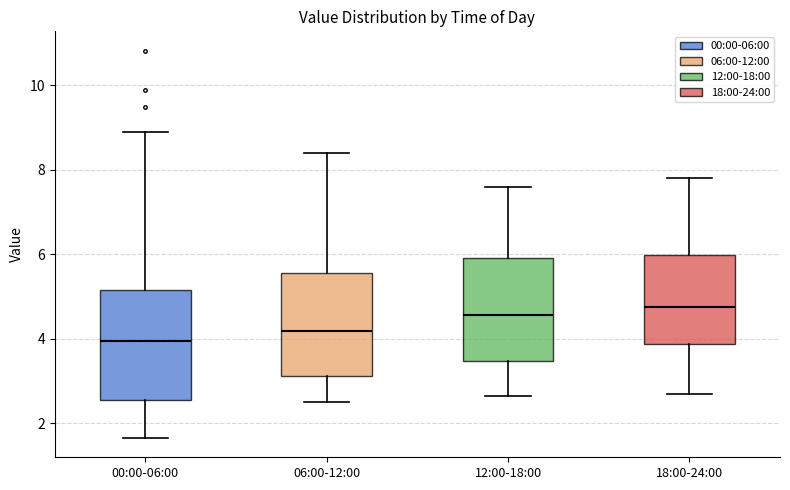

Reading left to right, read every box against the y-axis: the position of its median line, the range the box covers, and the ends of its whiskers. The values are not printed on the chart, so give them approximately, as read against the axis.

00:00-06:00: median 4.0, box 2.6 to 5.2, whiskers 1.6 to 9.0
06:00-12:00: median 4.2, box 3.2 to 5.6, whiskers 2.6 to 8.4
12:00-18:00: median 4.6, box 3.4 to 6.0, whiskers 2.6 to 7.6
18:00-24:00: median 4.8, box 3.8 to 6.0, whiskers 2.8 to 7.8